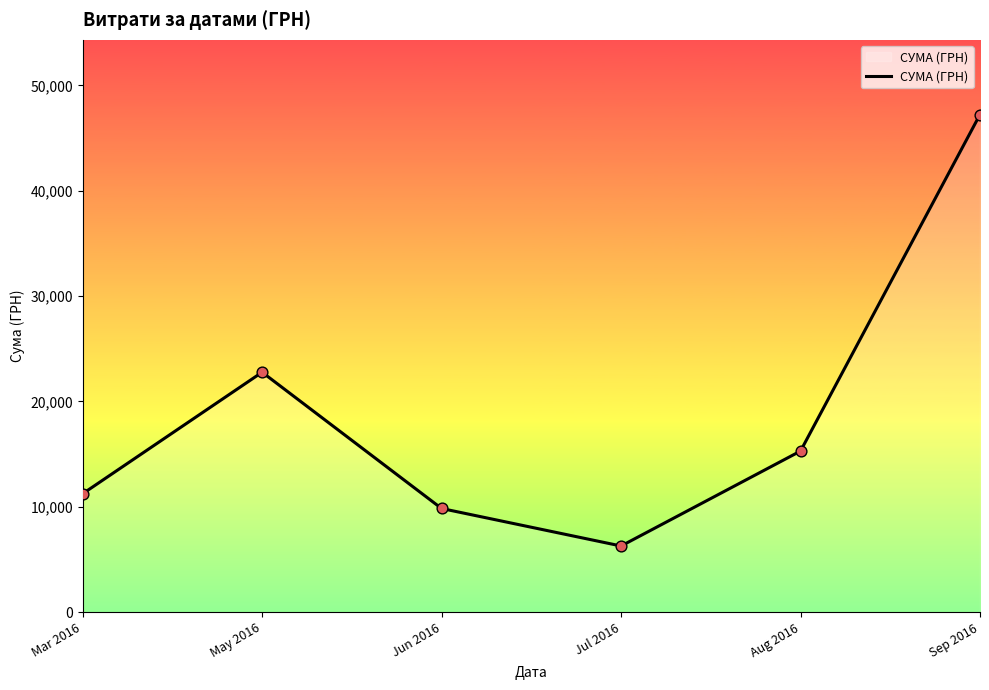

Approximately how many times larger is the value at Aug 2016 compared to Mar 2016?

1.4